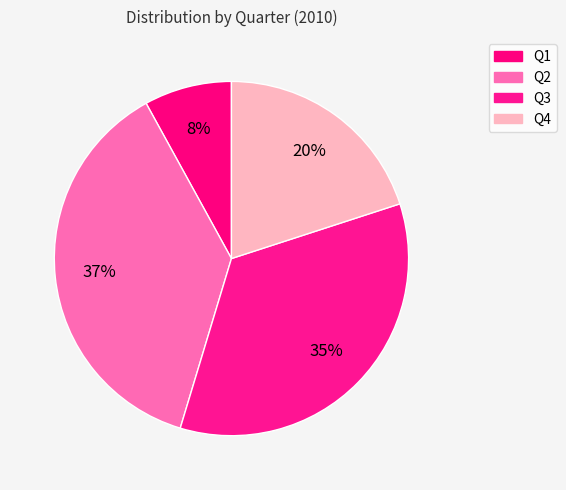

To the nearest percent, what portion does Q1 represent?

8%